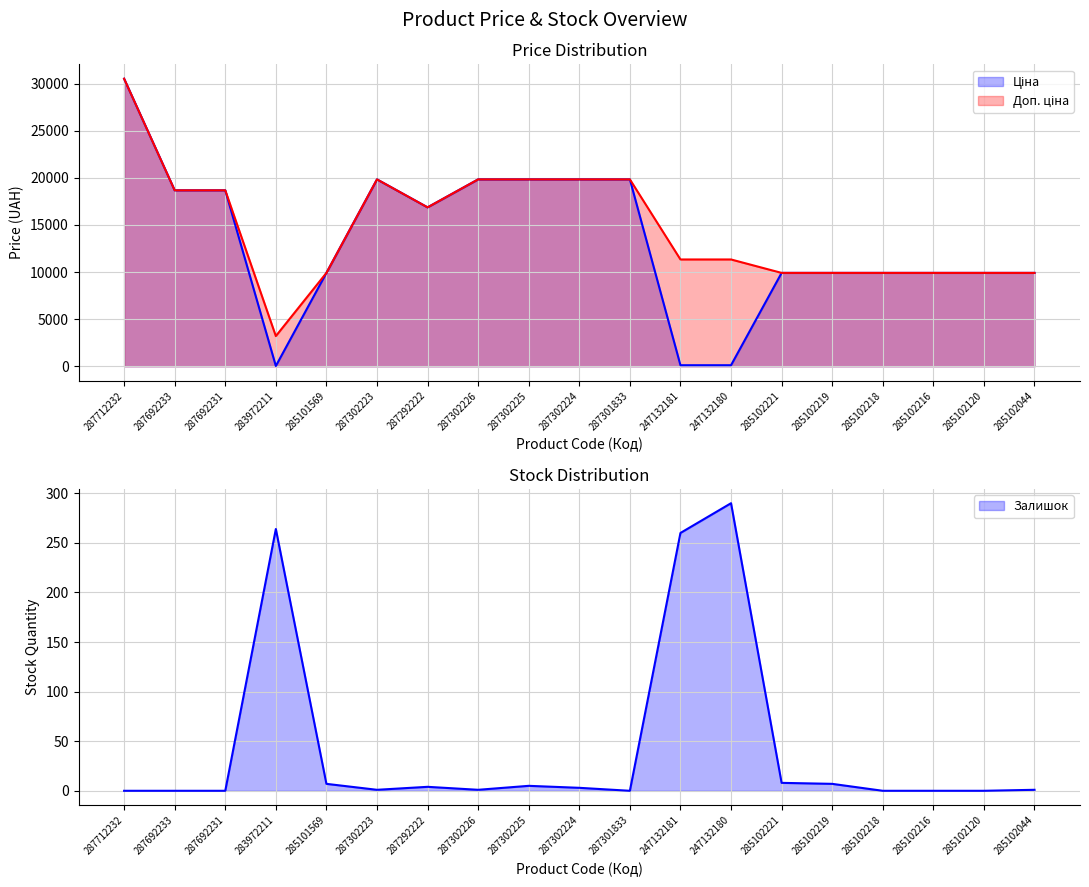

How many lines are shown in the chart?

3